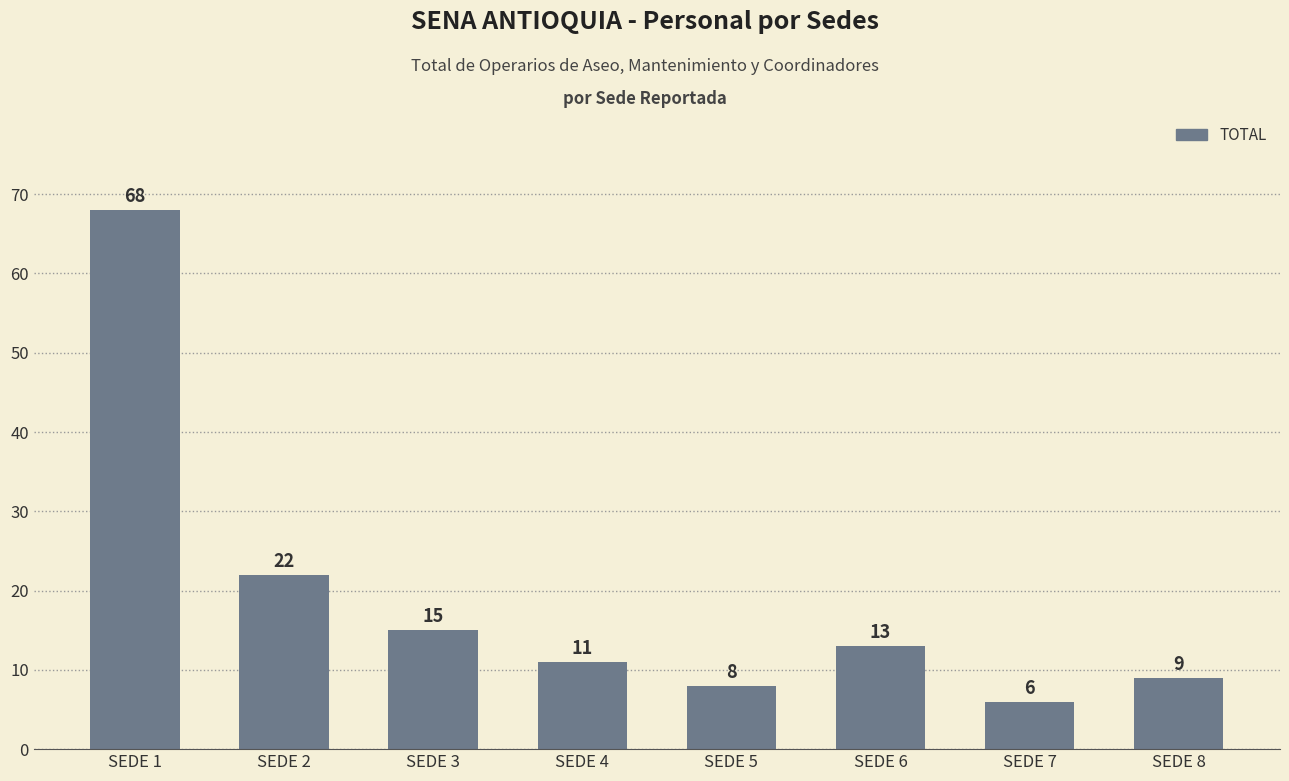

Approximately how many times larger is the value at SEDE 7 compared to SEDE 3?

0.4